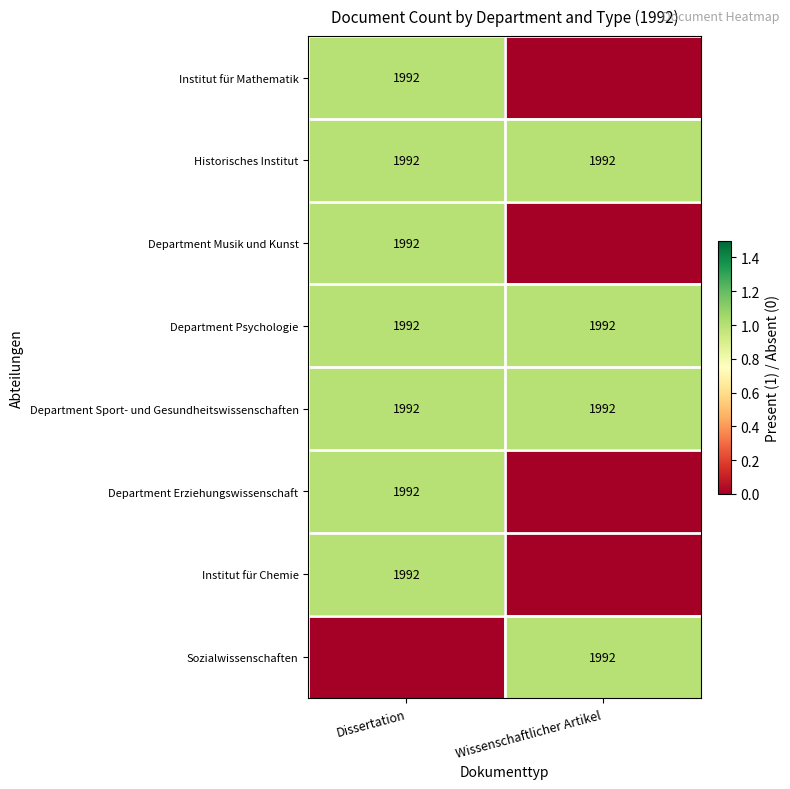

The Department Sport- und Gesundheitswissenschaften series shows 1992 at Dissertation. True or false?

True